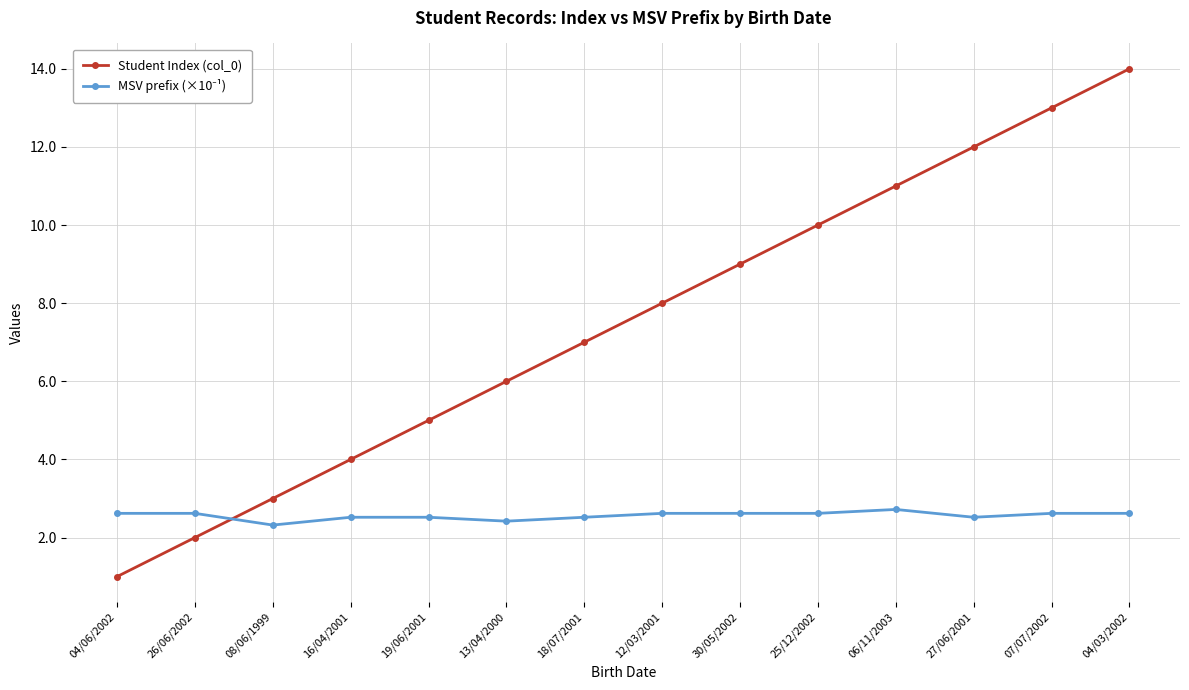

Rank the categories by Student Index (col_0) value from highest to lowest.

04/03/2002, 07/07/2002, 27/06/2001, 06/11/2003, 25/12/2002, 30/05/2002, 12/03/2001, 18/07/2001, 13/04/2000, 19/06/2001, 16/04/2001, 08/06/1999, 26/06/2002, 04/06/2002